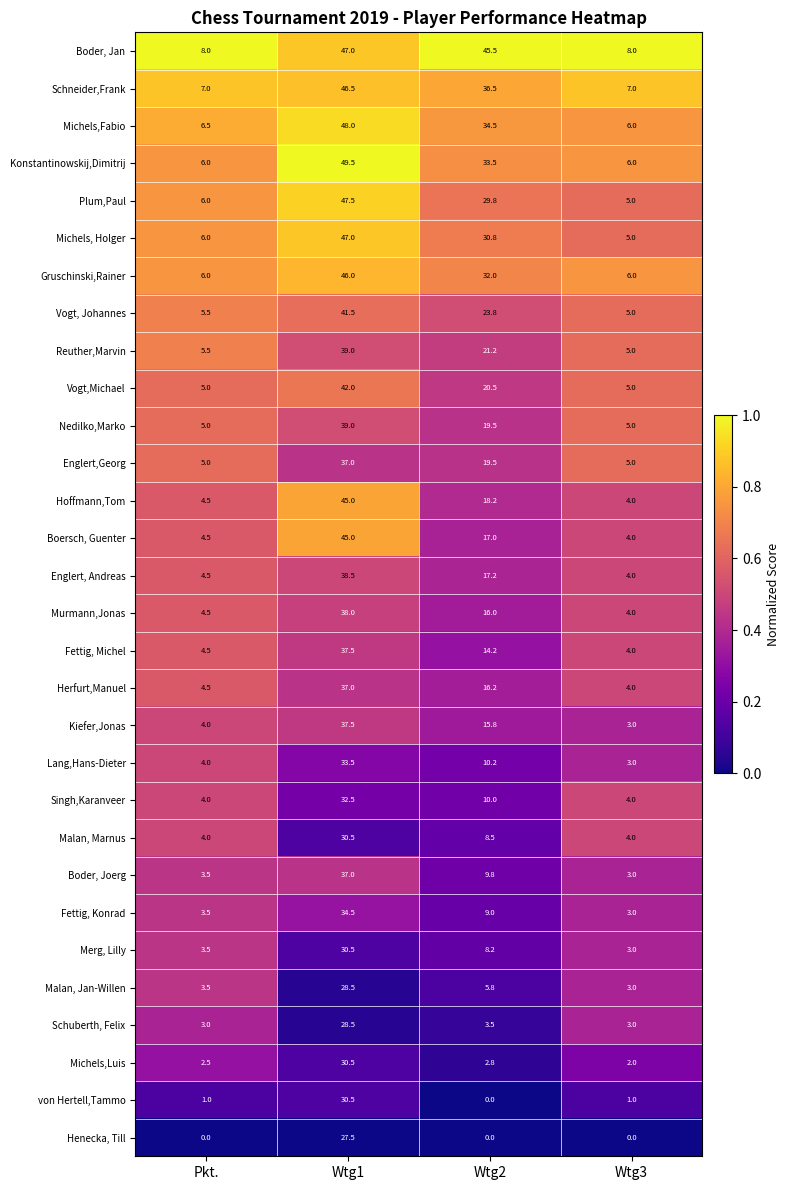

What is the difference between the second highest and second lowest values in the Murmann,Jonas series?

11.5